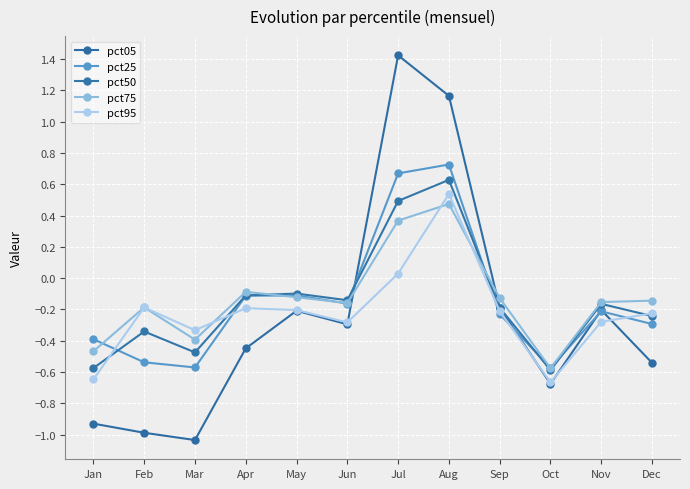

True or false: pct25 has more than 0 points higher than both neighbors.

True